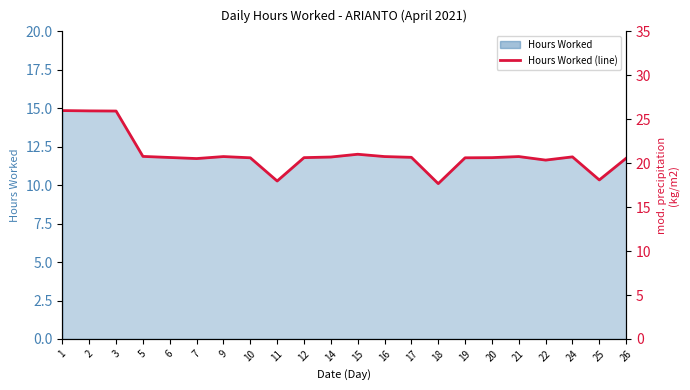

Which category has the highest value across all series?

1